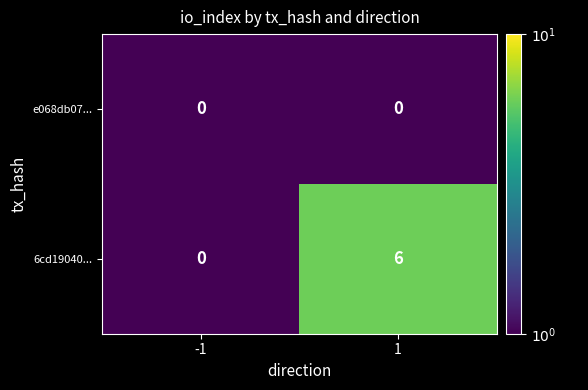

Which series has the largest total across all categories?

6cd19040...